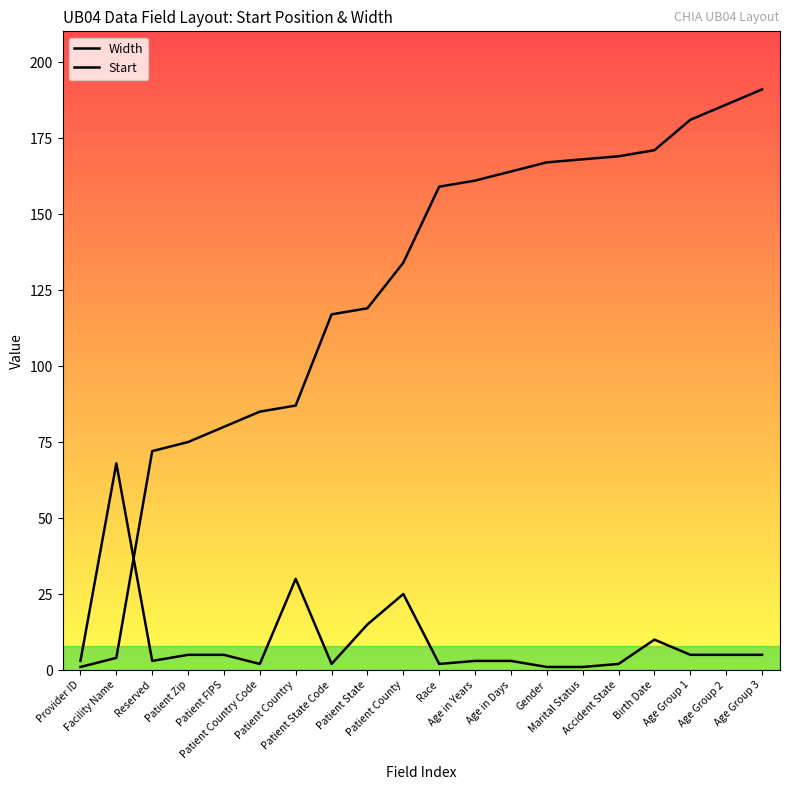

How many categories are shown in the chart?

20